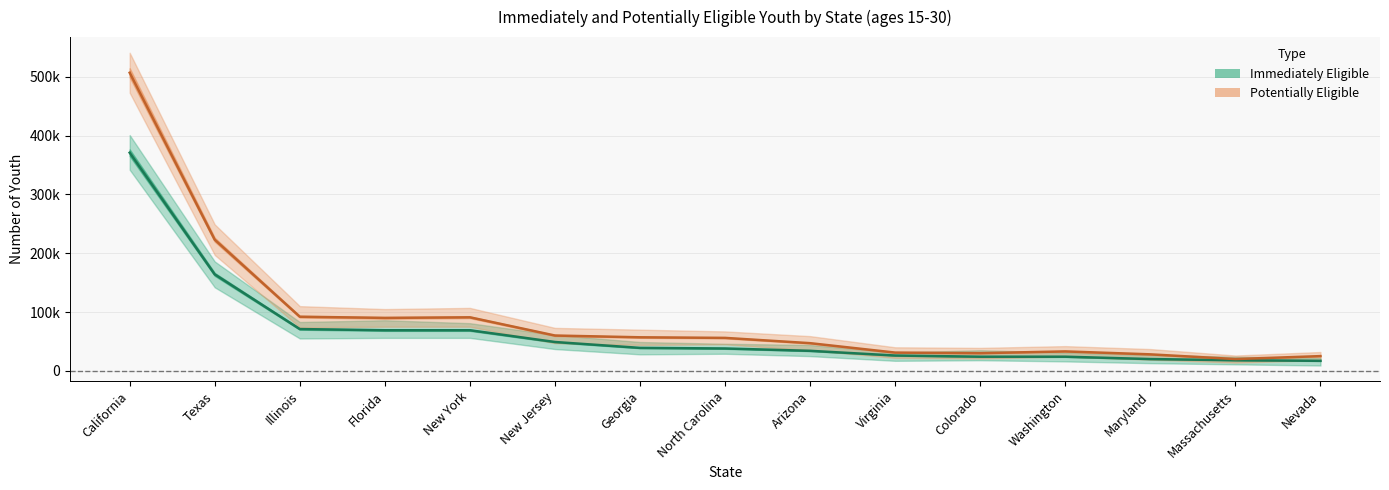

True or false: Immediately Eligible Estimate has more than 0 interior local peaks.

False